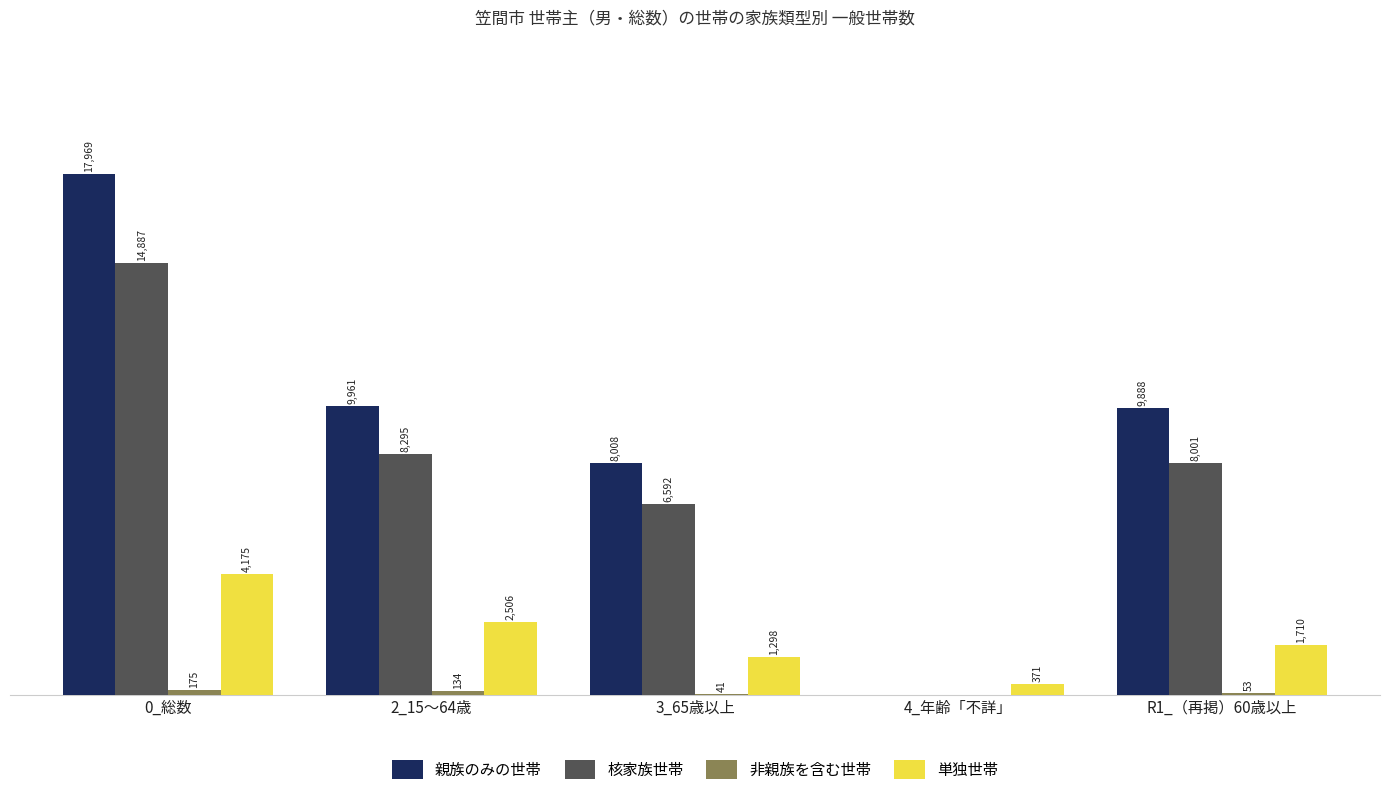

Between 3_65歳以上 and R1_（再掲）60歳以上, which series saw the biggest shift?

親族のみの世帯